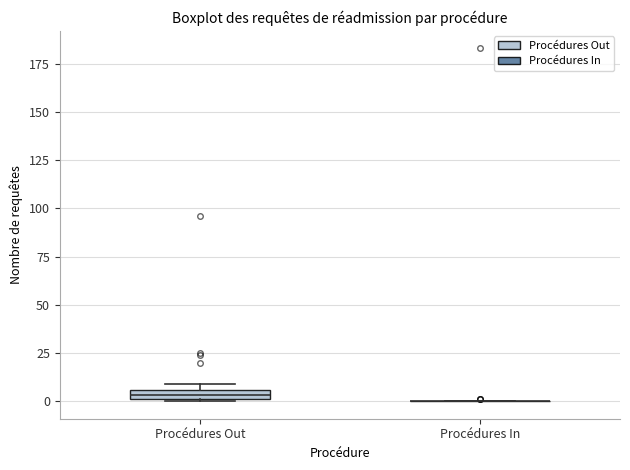

Where is the lower edge of the box for Procédures Out on the y-axis? The values are not printed on the chart, so give them approximately, as read against the axis.

0